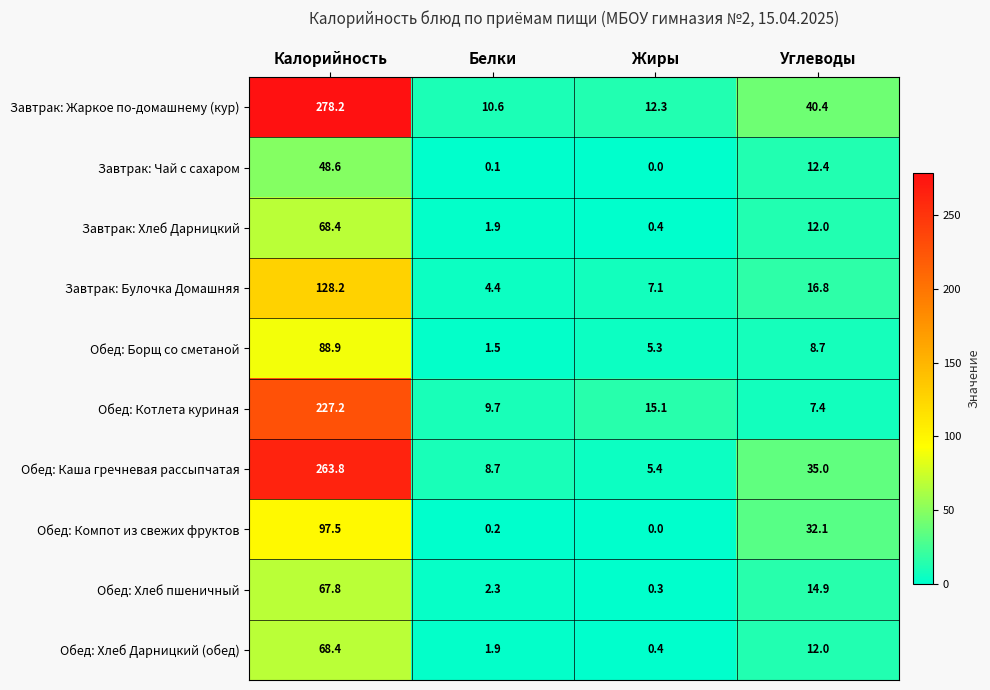

What is the difference between the second highest and minimum values in the Обед: Каша гречневая рассыпчатая series?

29.6